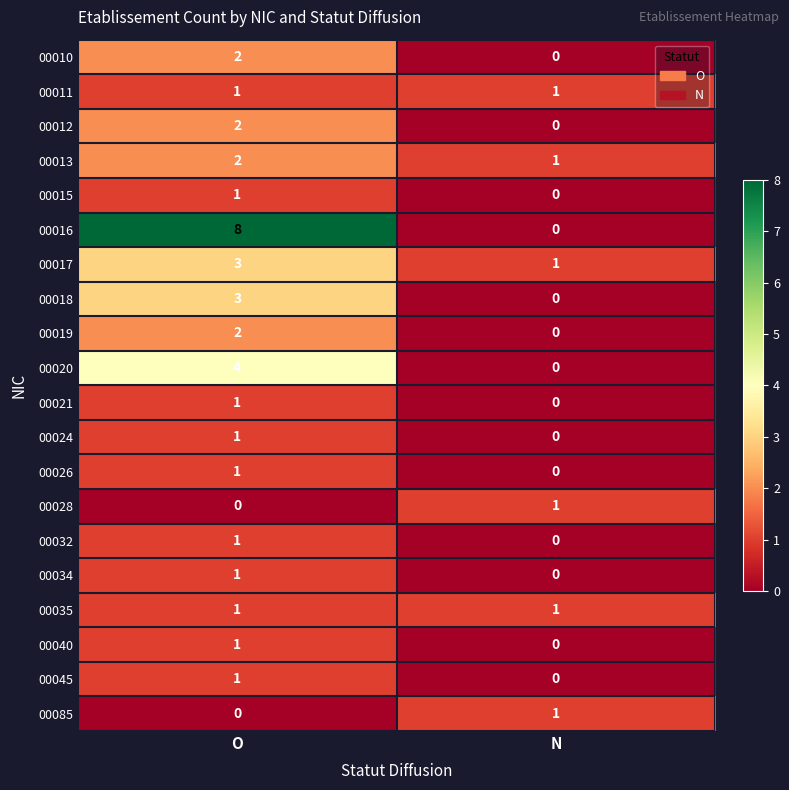

Which series changed the most between O and N?

00016